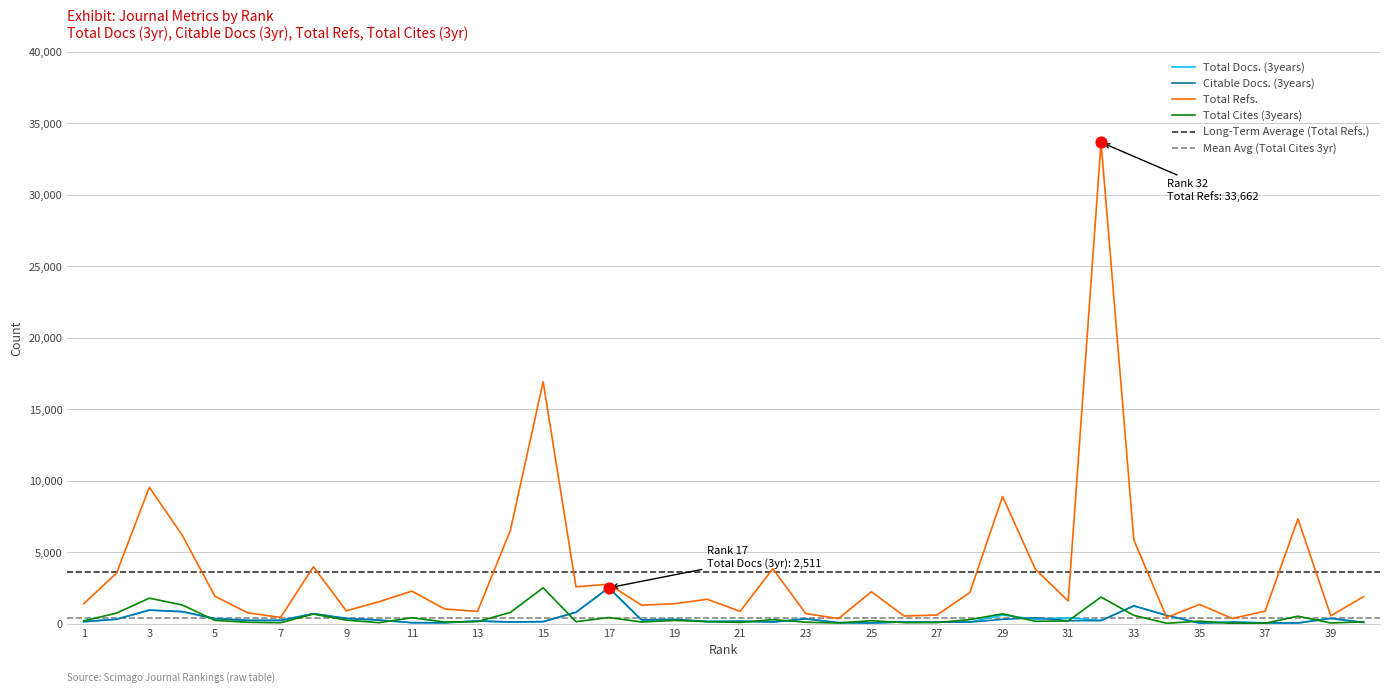

At how many categories does at least one series exceed 22507?

1